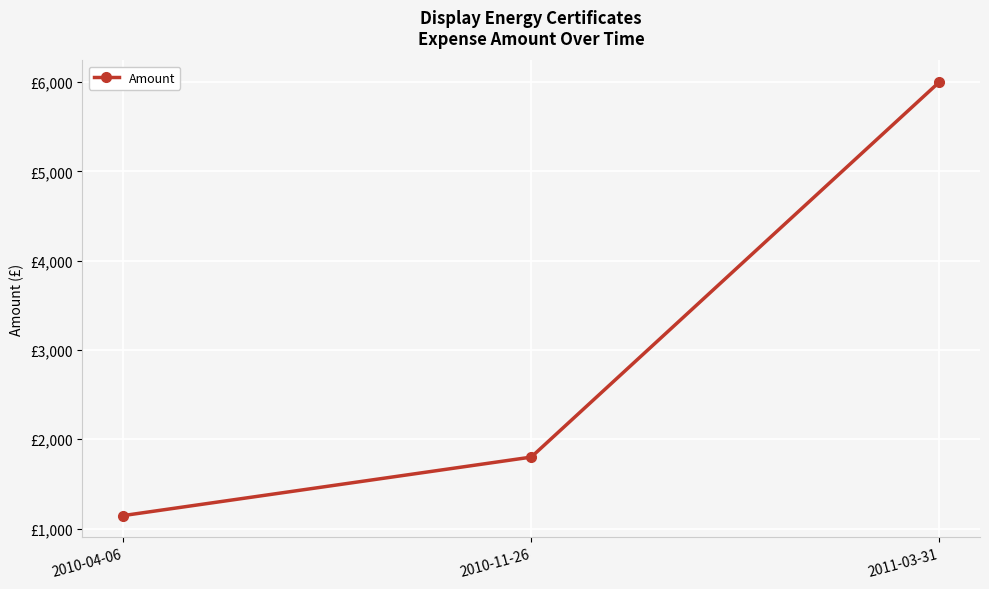

True or false: the data shows 2777 at 2010-11-26.

False